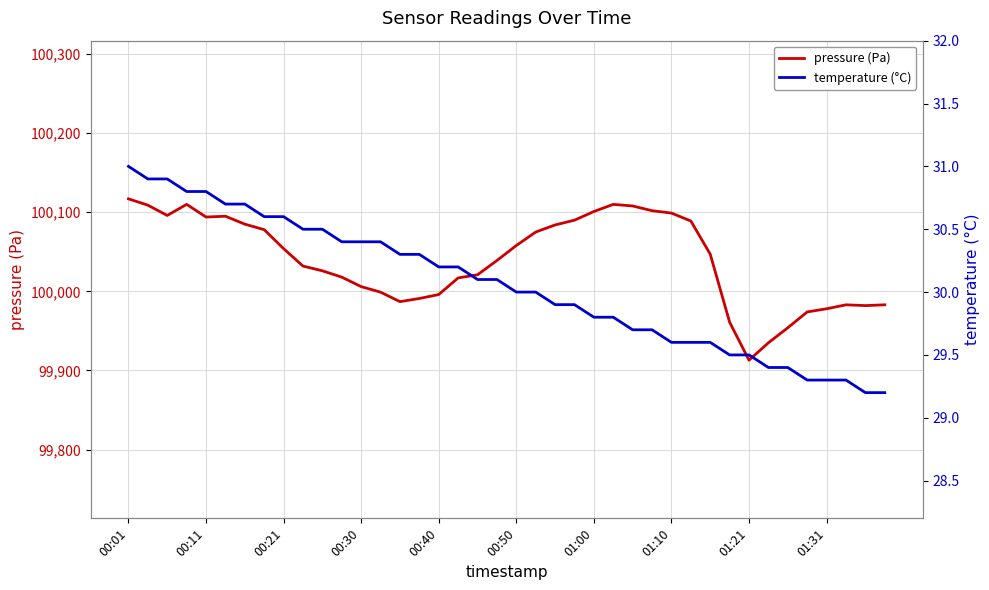

What is the minimum value for temperature (°C)?

29.2